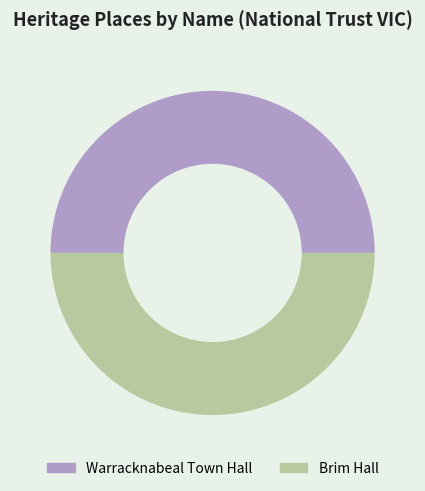

True or false: Brim Hall accounts for 35% of the total.

False